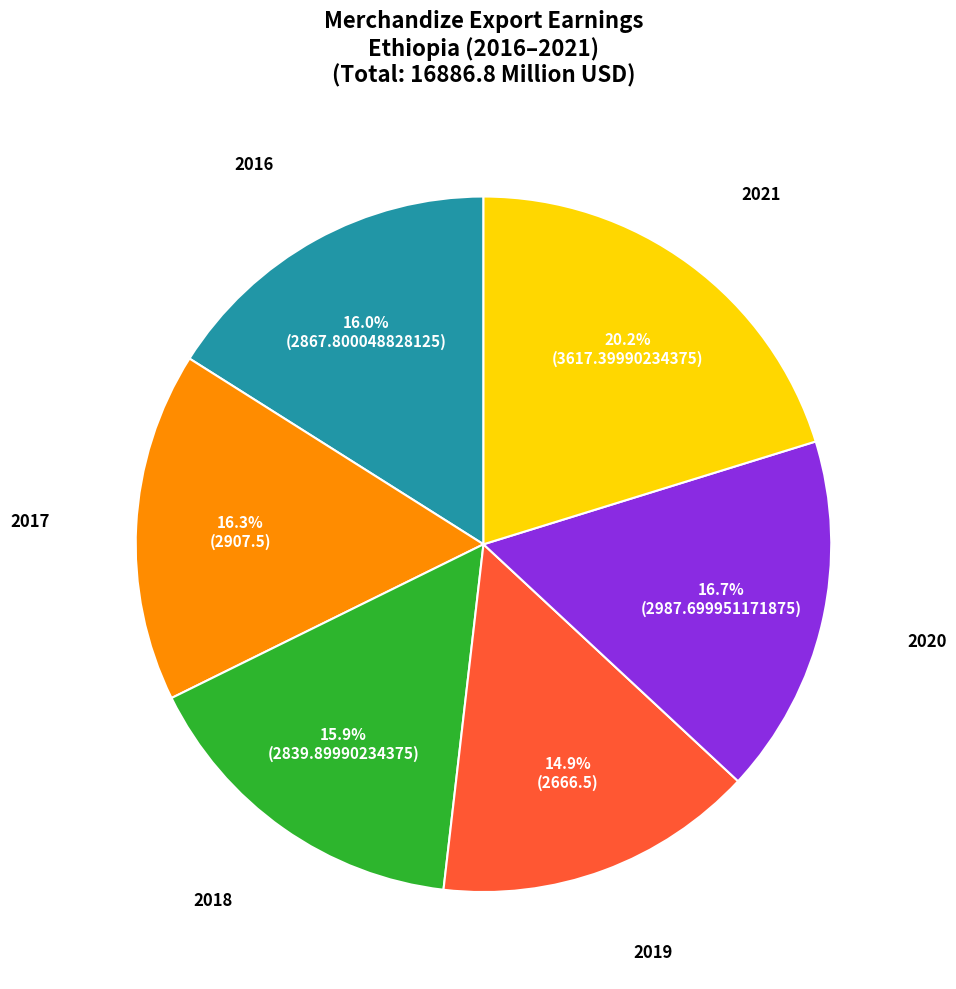

Count the number of slices in the pie.

6